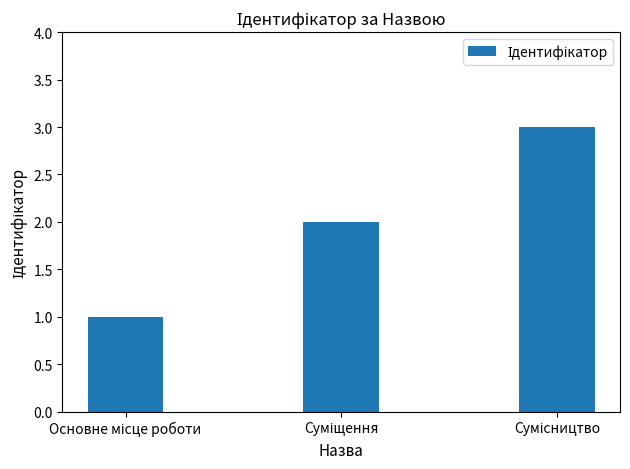

How many series are shown in this chart?

1